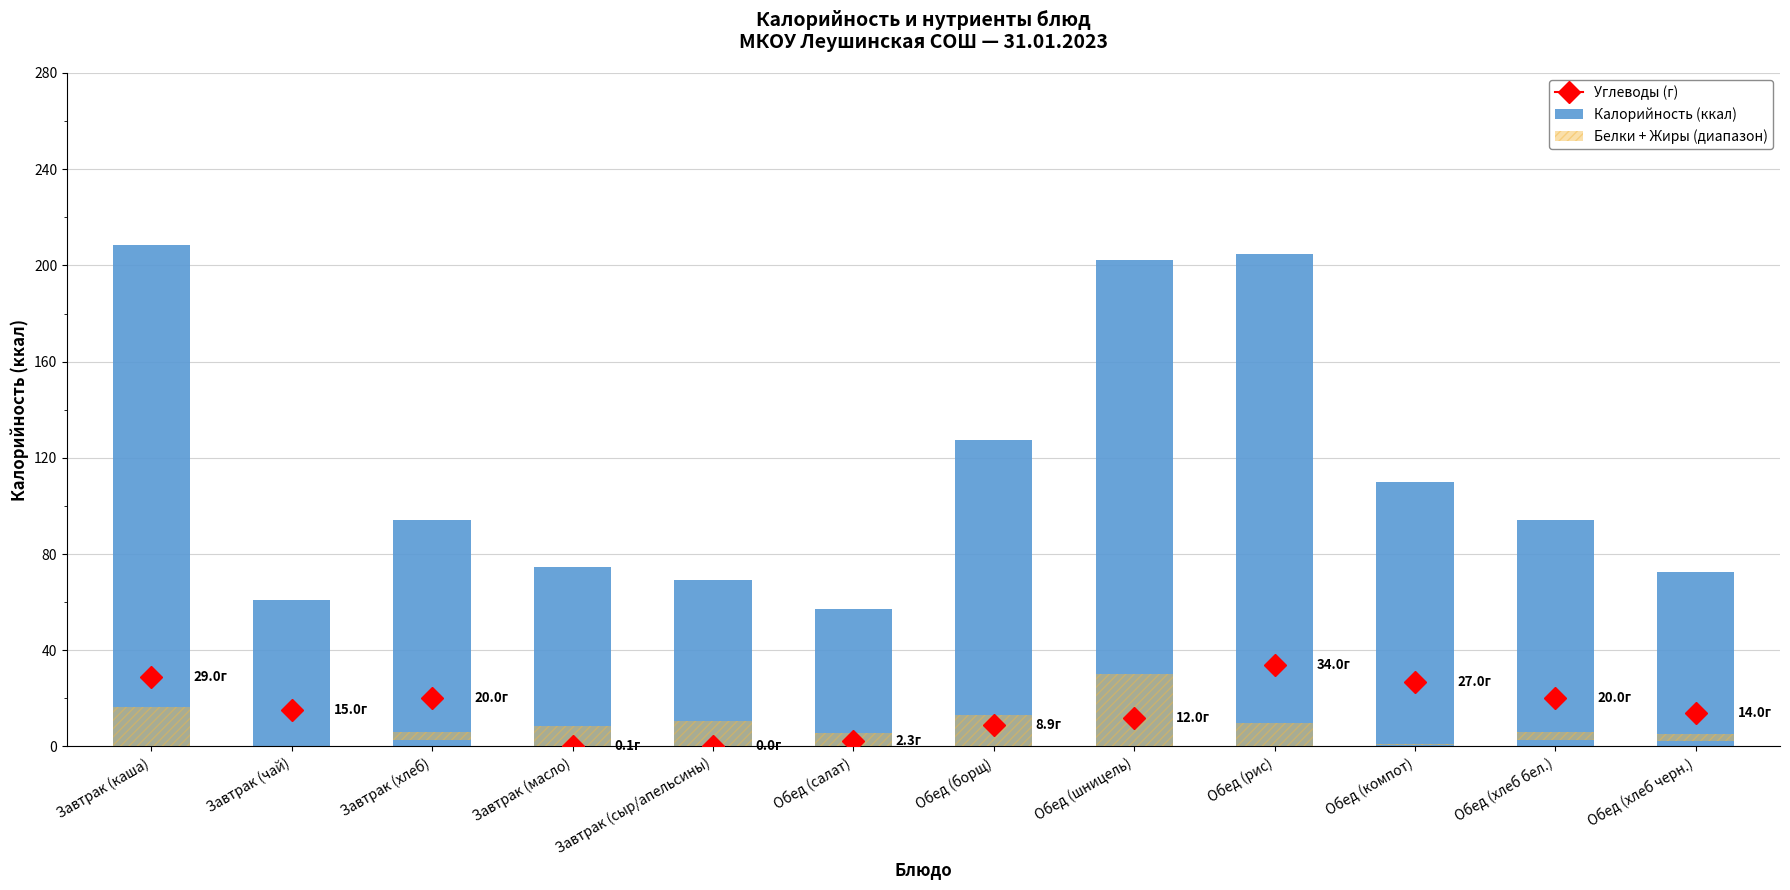

What is the sum of the values at Завтрак (масло) and Обед (компот)?

184.8